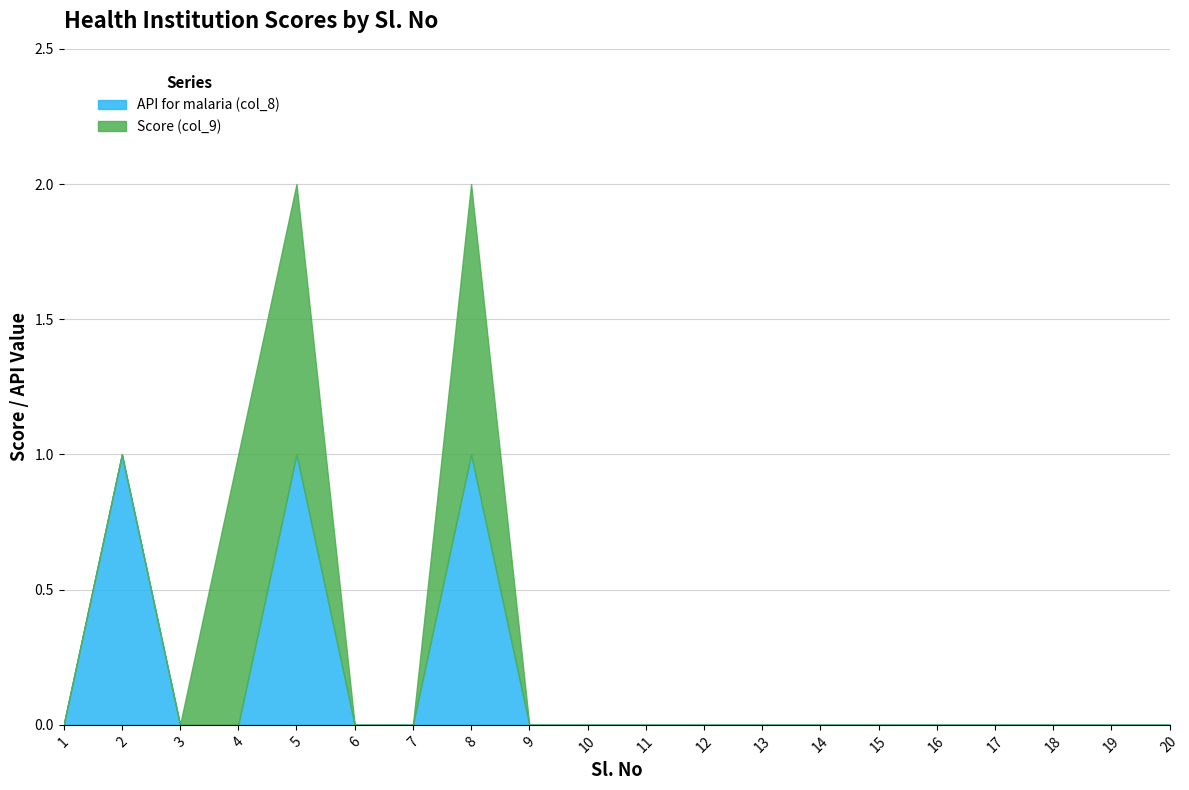

What is the difference between the values at 8 and 4?

1